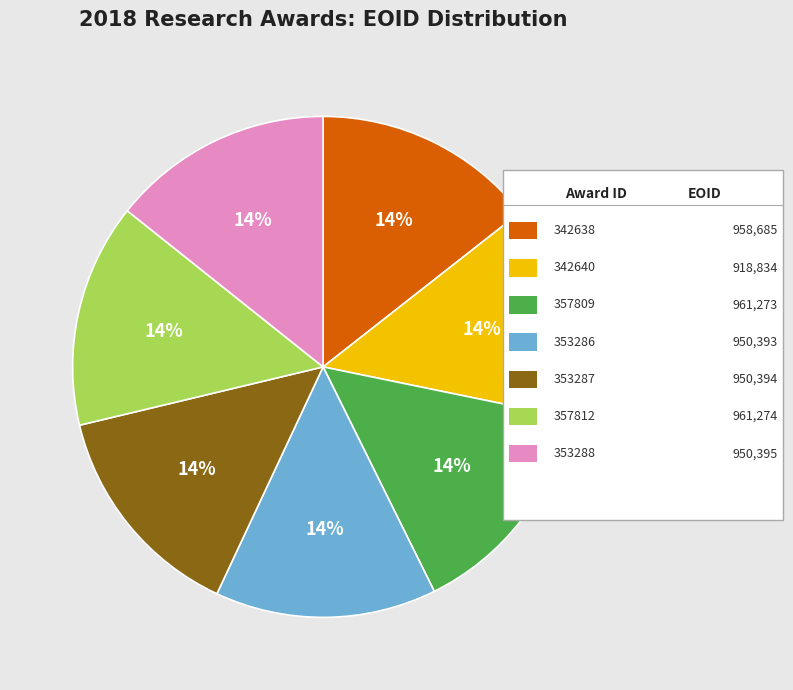

Does any single category account for the majority?

No